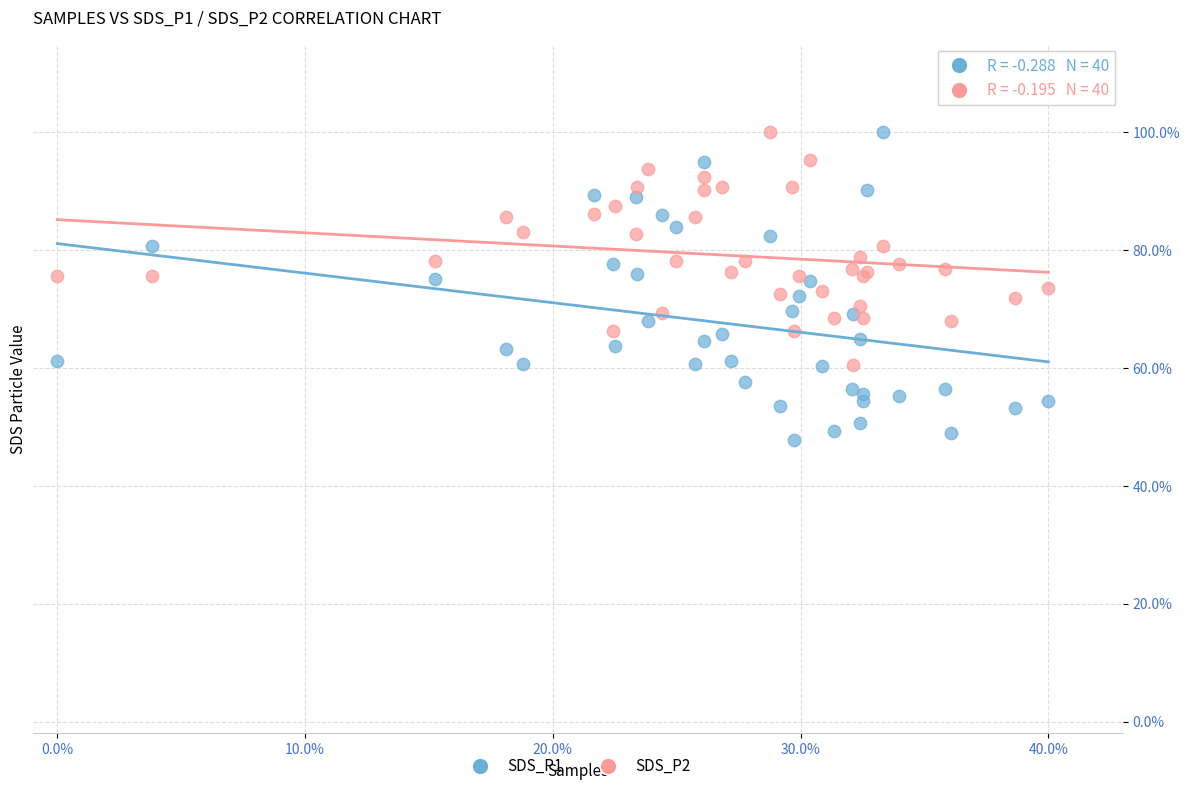

Which series contains the lowest Y value?

SDS_P1